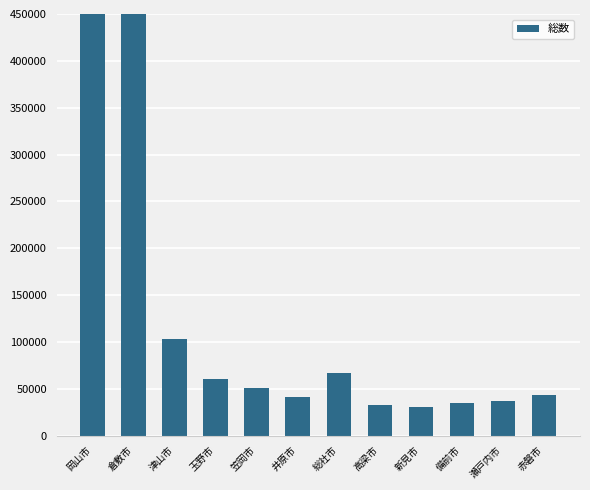

What is the ratio of the value at 倉敷市 to the value at 井原市?

11.6